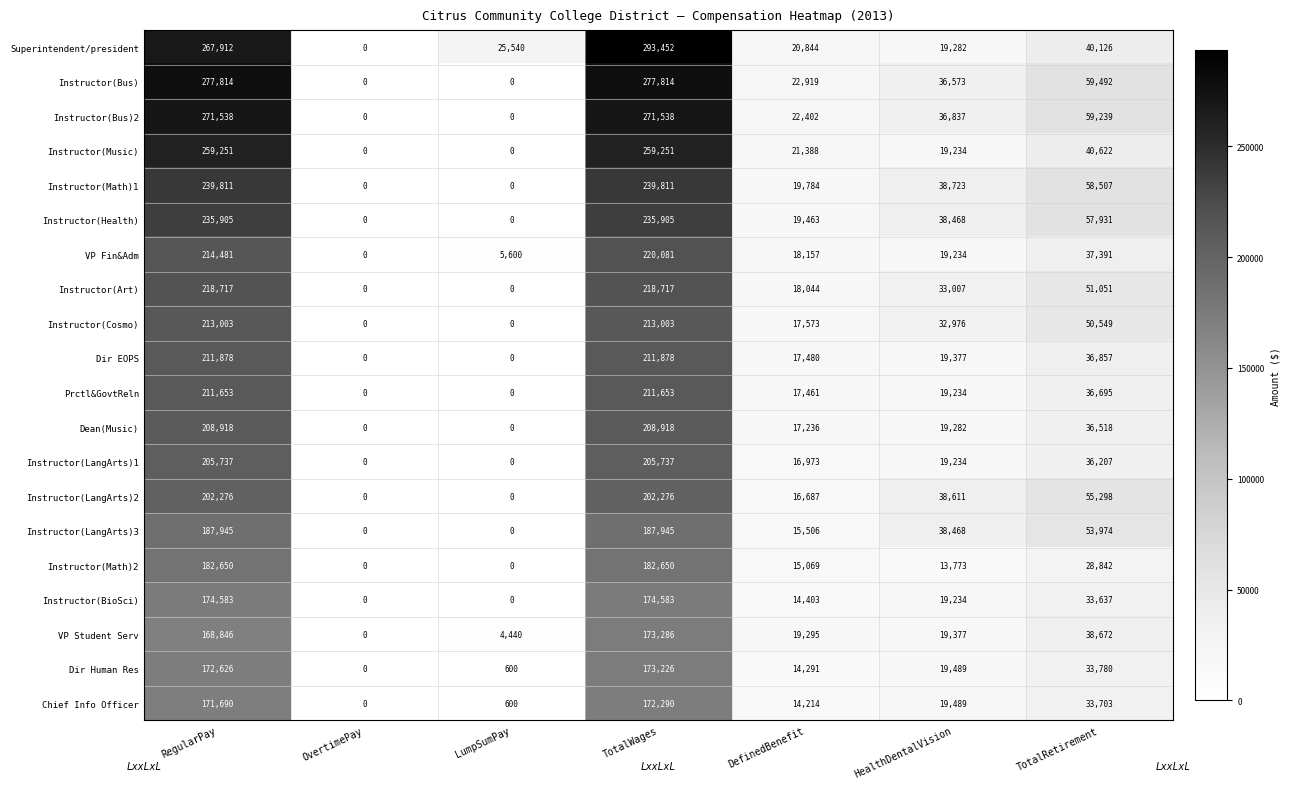

What is the difference between the maximum and minimum values in the Instructor(Art) series?

218717